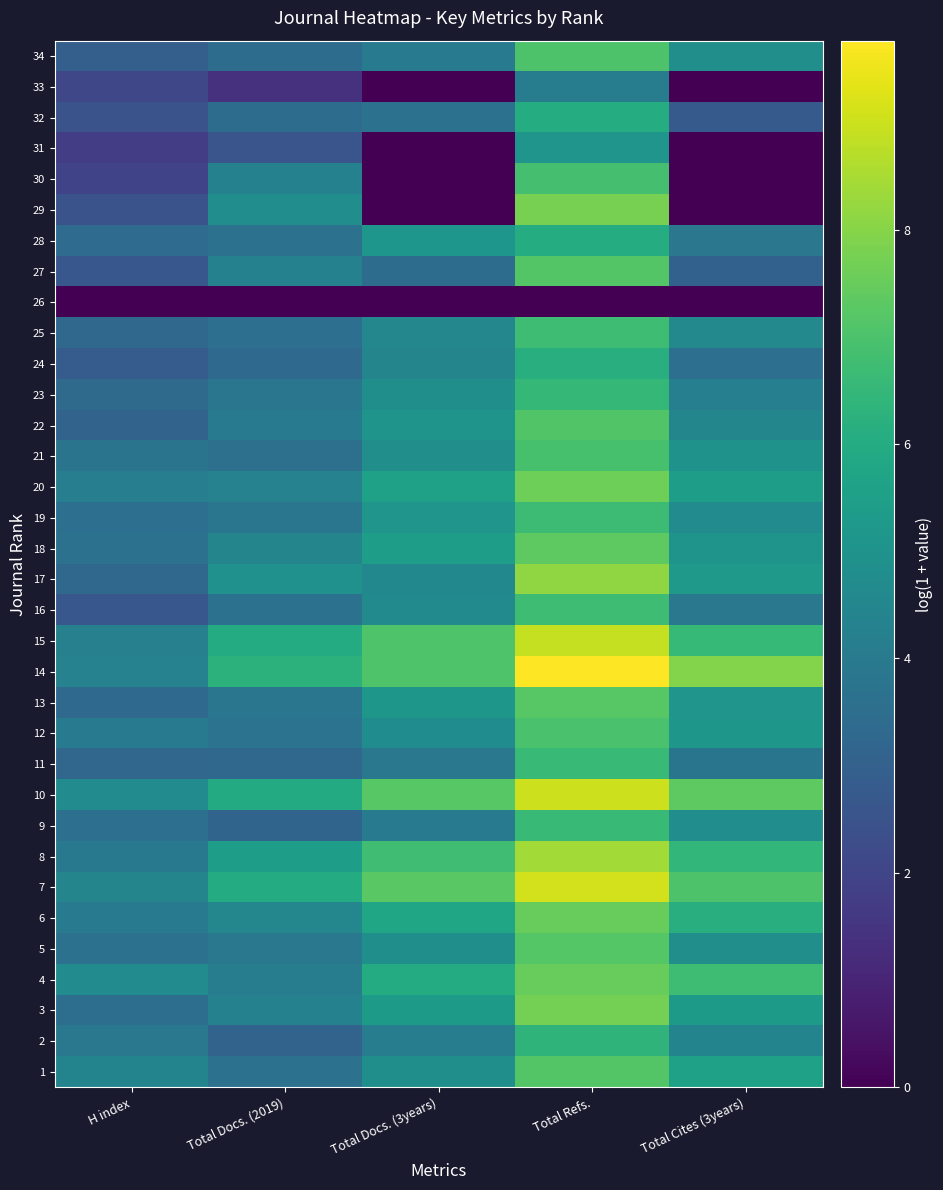

How many categories are shown in the chart?

5